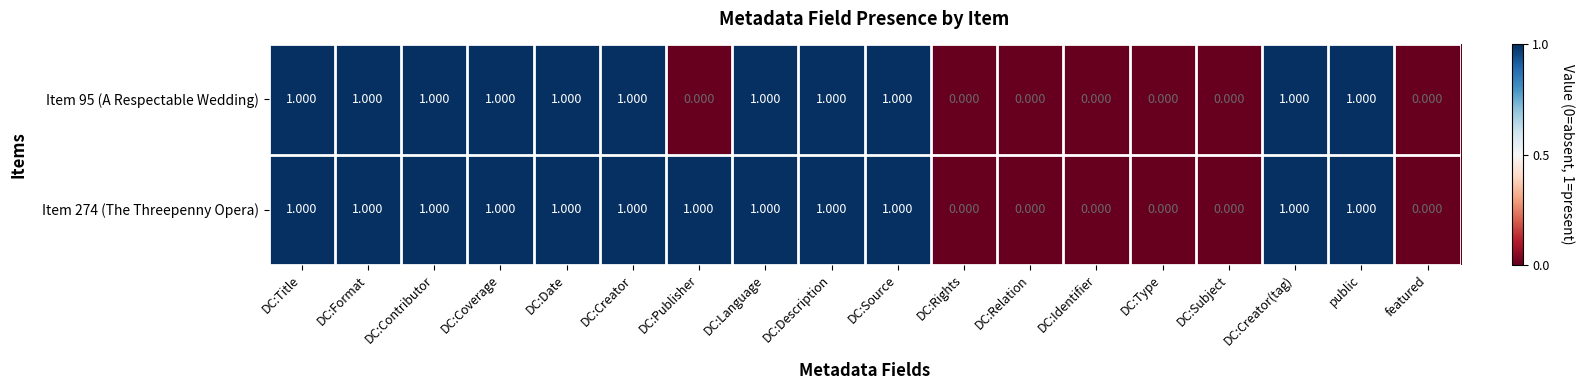

What is the total value across all series at DC:Date?

2